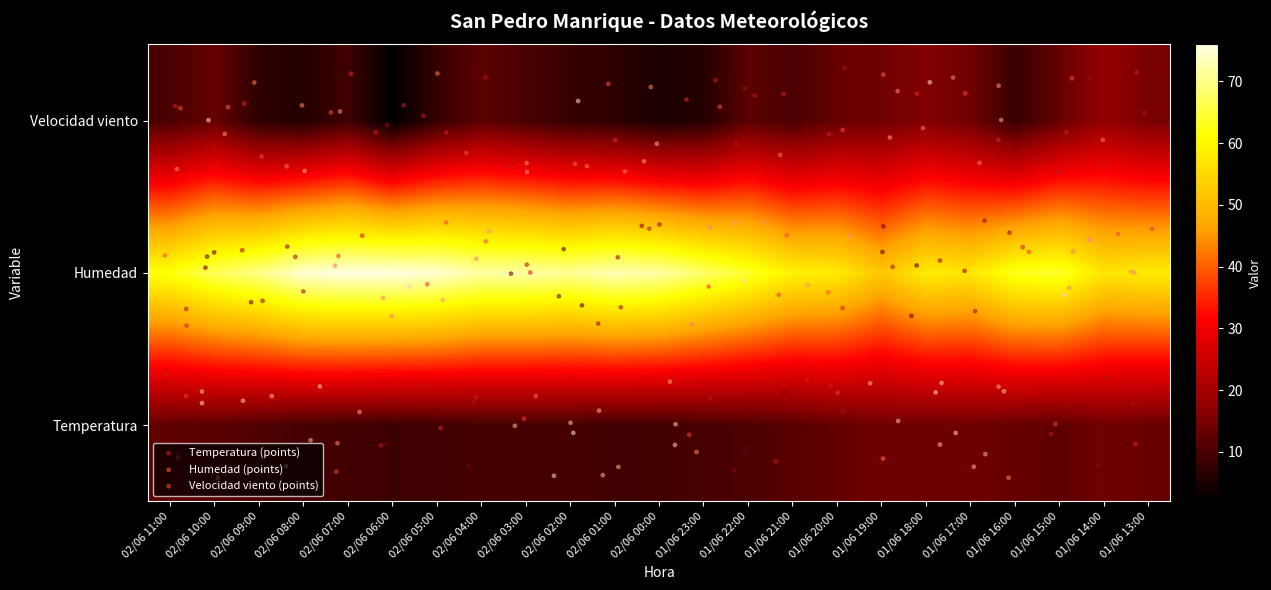

At which label is Humedad closest to 64?

01/06 22:00